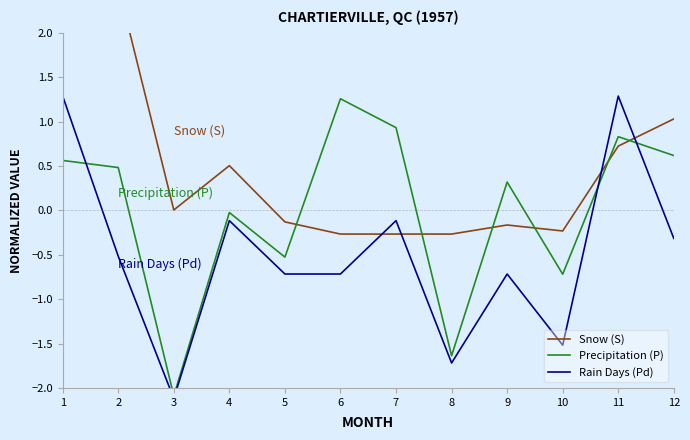

Does the chart have visible grid lines?

No